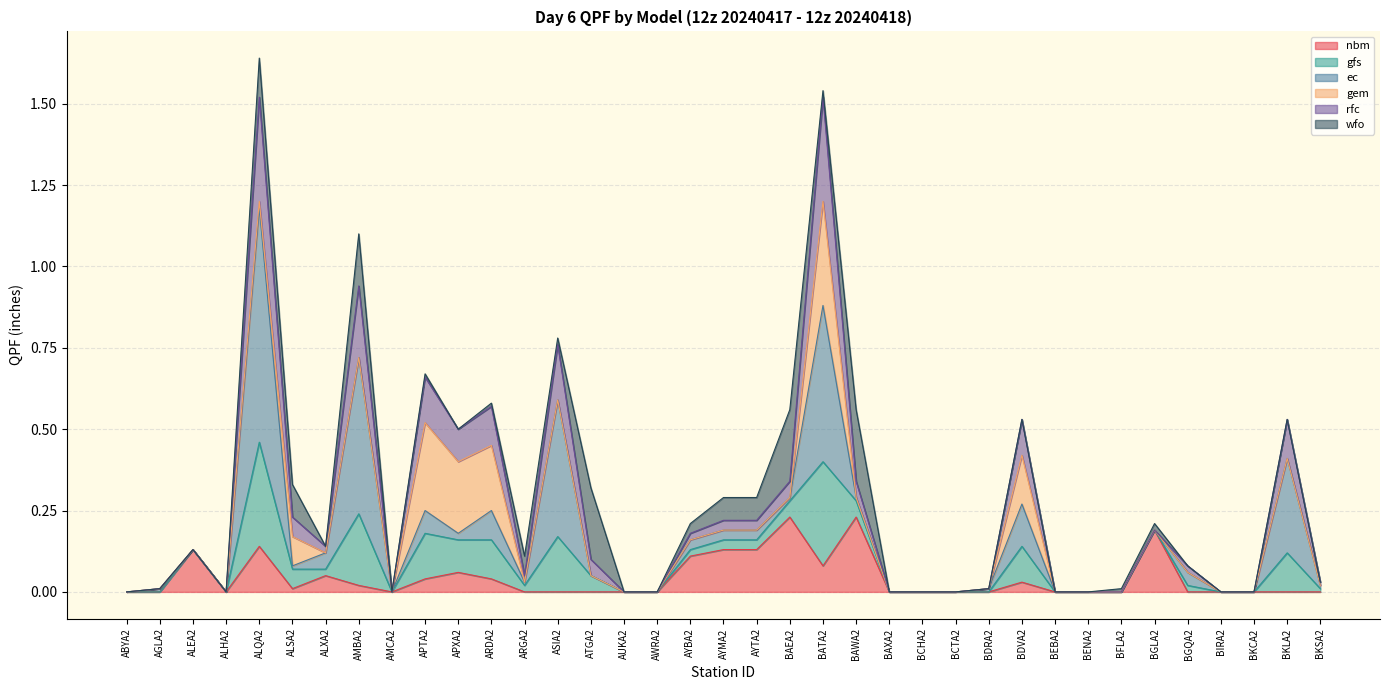

What is the highest value of the nbm series?

0.2